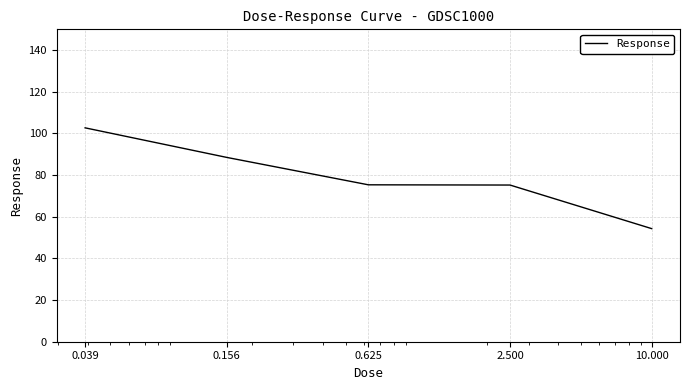

What is the sum of all values?

396.1